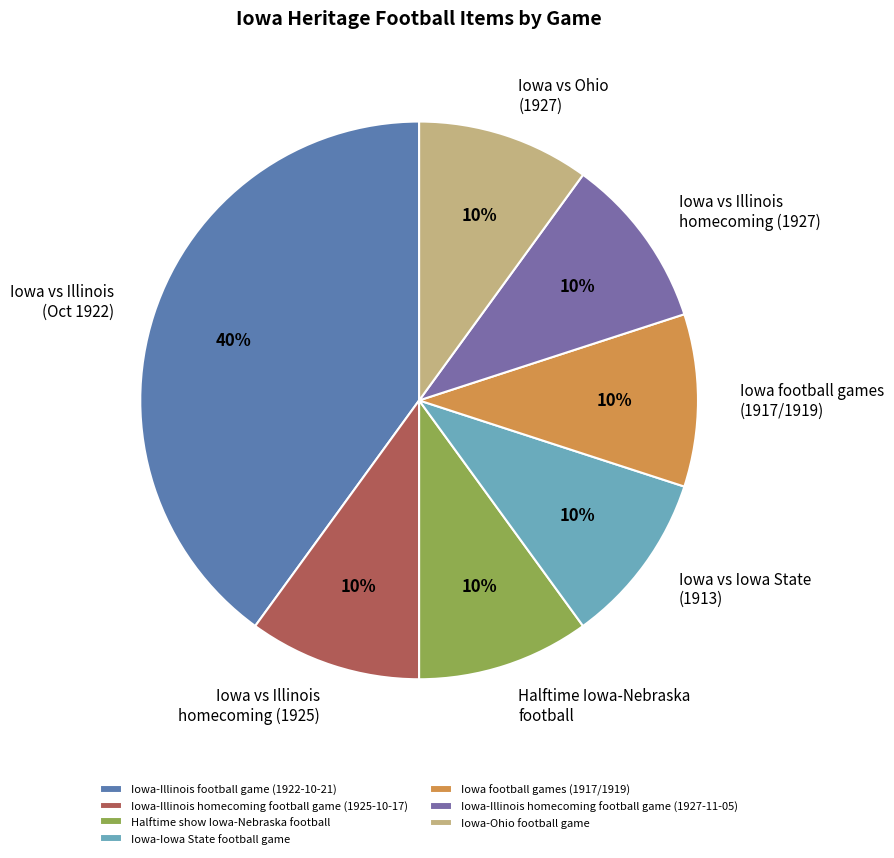

What is the change in value from Iowa-Illinois football game (1922-10-21) to Iowa football games (1917/1919)?

-3